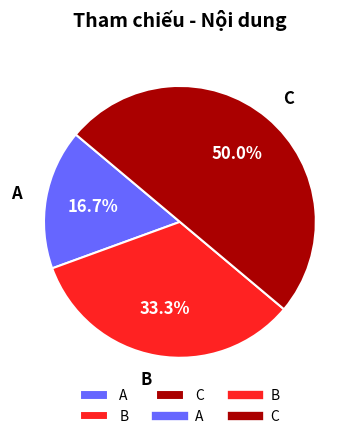

How many slices are in this pie chart?

3